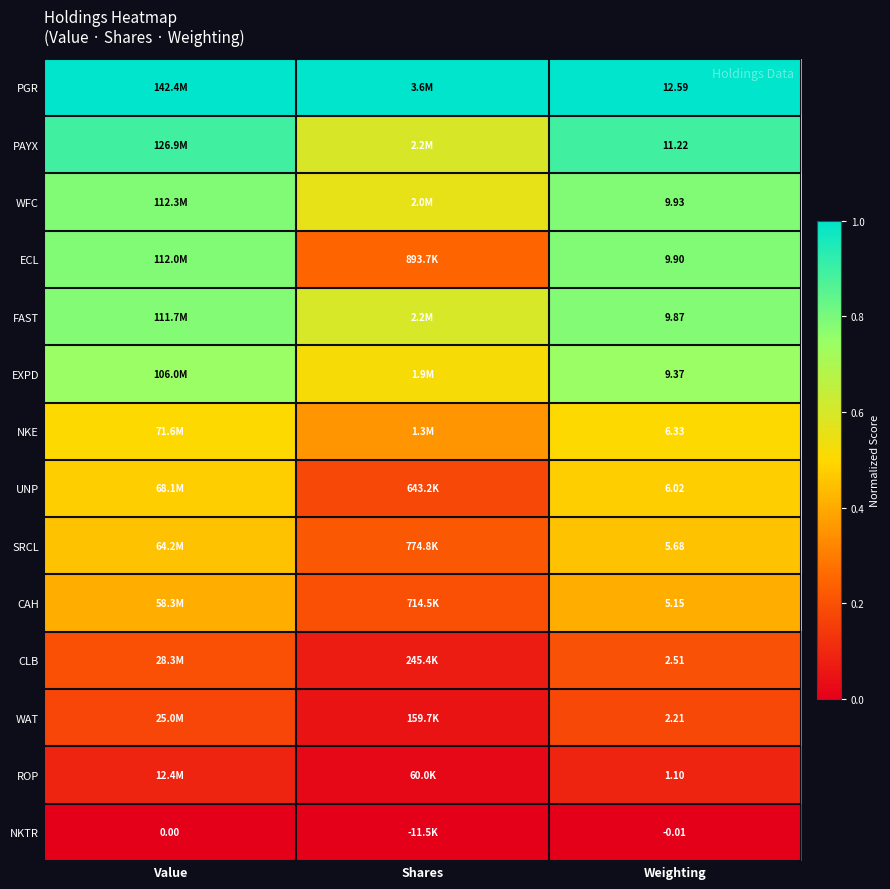

Is the value of CAH at Weighting greater than the value of SRCL at Weighting?

No